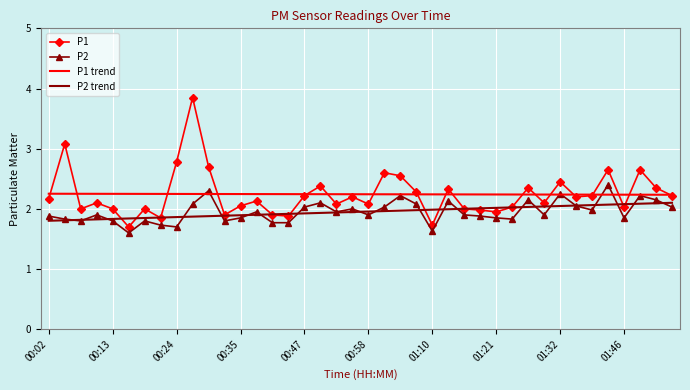

True or false: P2 trend and P1 trend cross at least once.

False